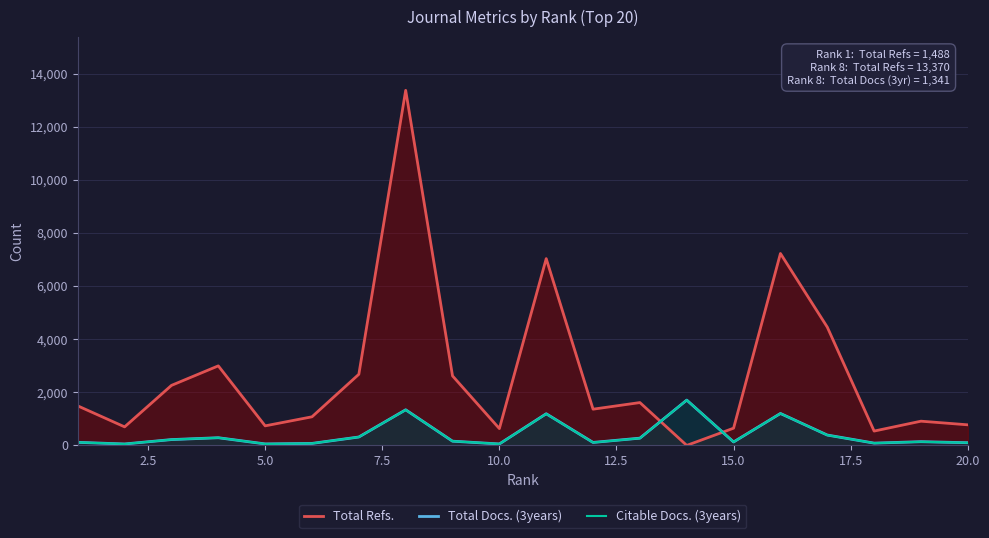

True or false: Total Docs. (3years) has more than 2 interior local peaks.

True